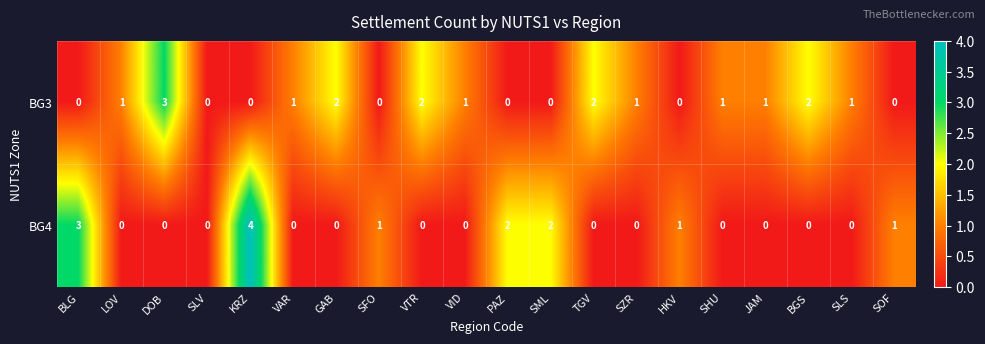

Between DOB and TGV, which series saw the biggest shift?

BG3